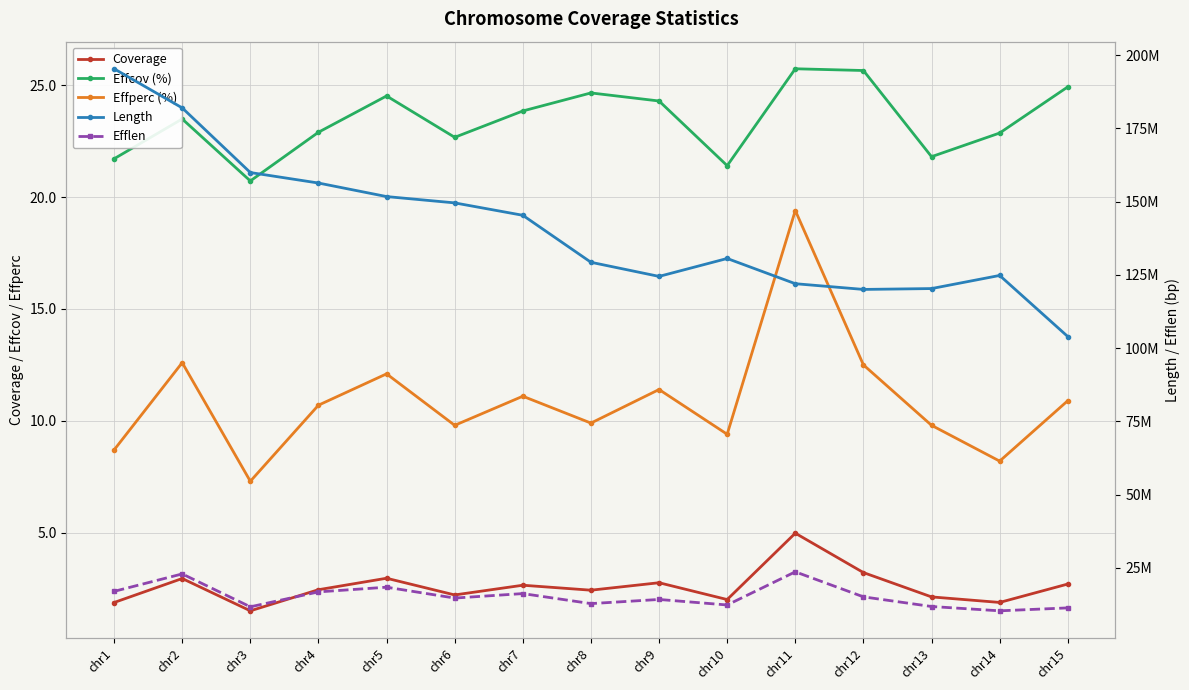

What are all the series names shown in the legend?

Coverage, Effcov (%), Effperc (%), Length, Efflen